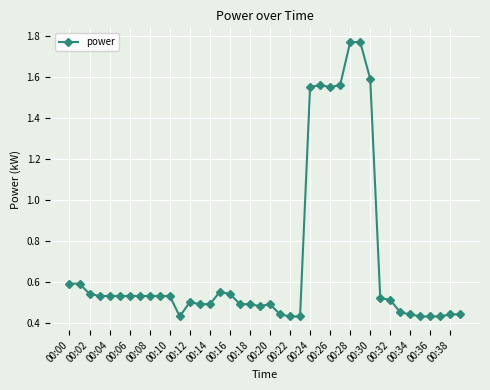

What is the difference between the maximum and minimum values?

1.3